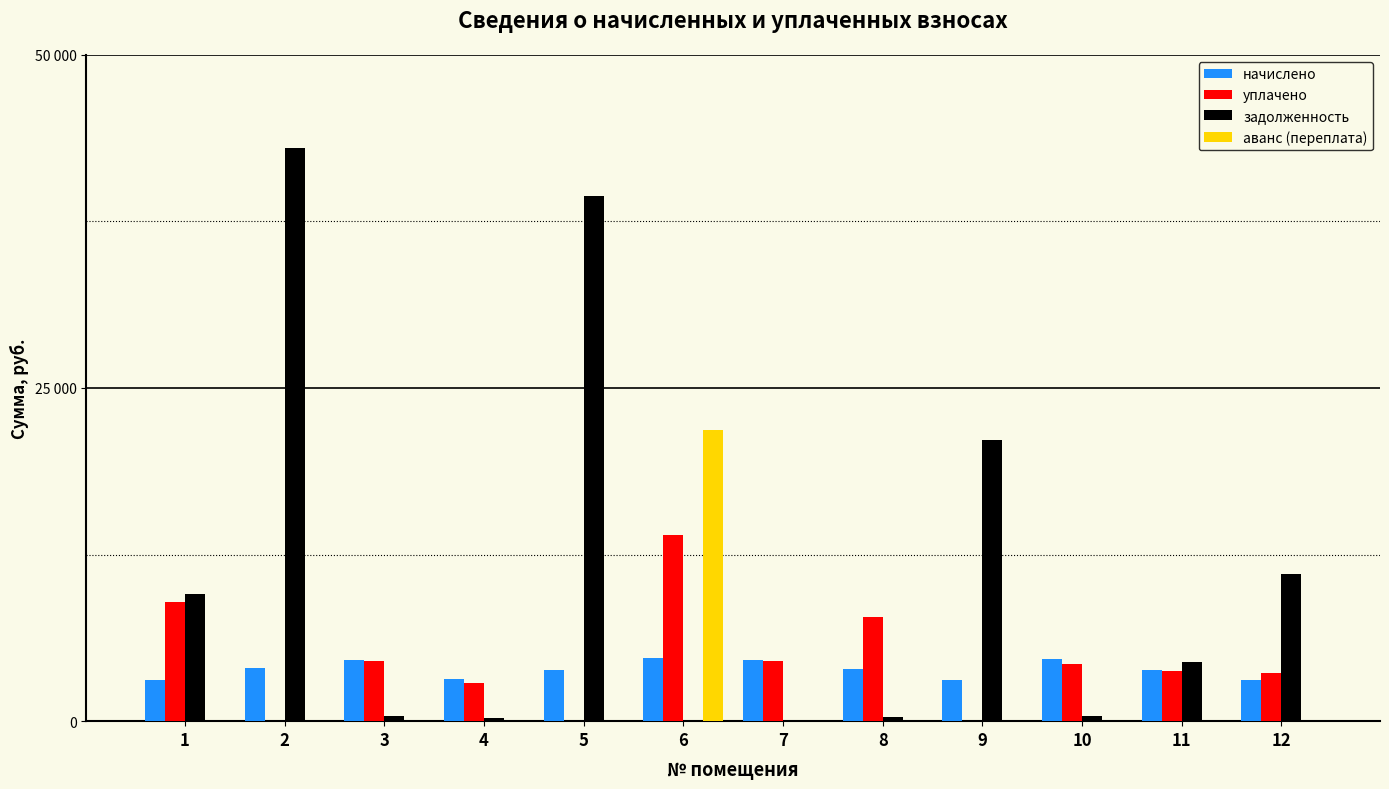

What are all the series names shown in the legend?

начислено, уплачено, задолженность, аванс (переплата)